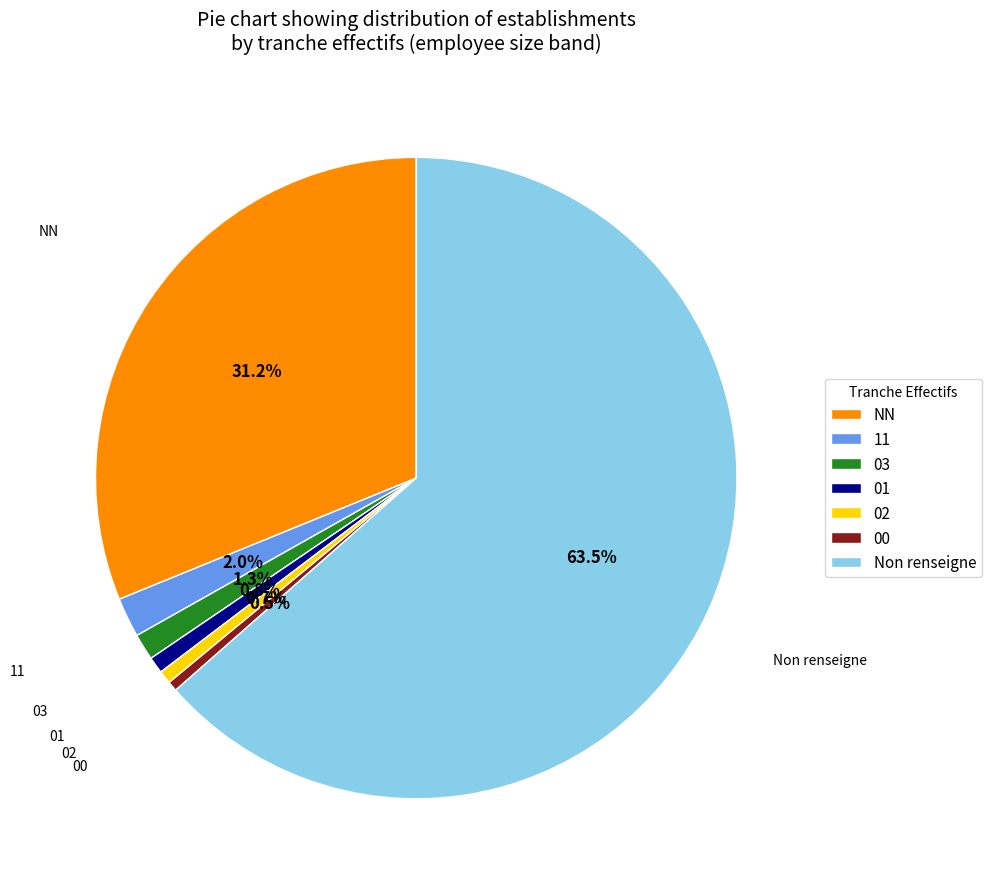

Approximately how many times larger is the value at NN compared to 00?

62.3